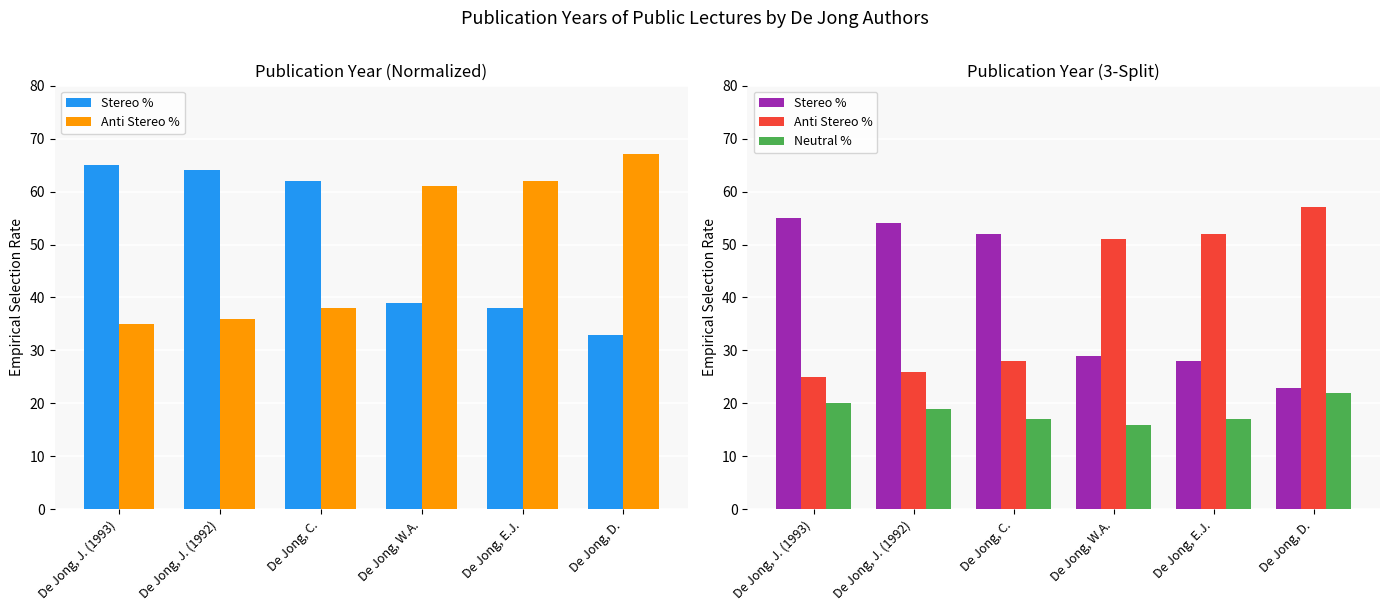

What is the spread (max minus min) of values at De Jong, J. (1993)?

35